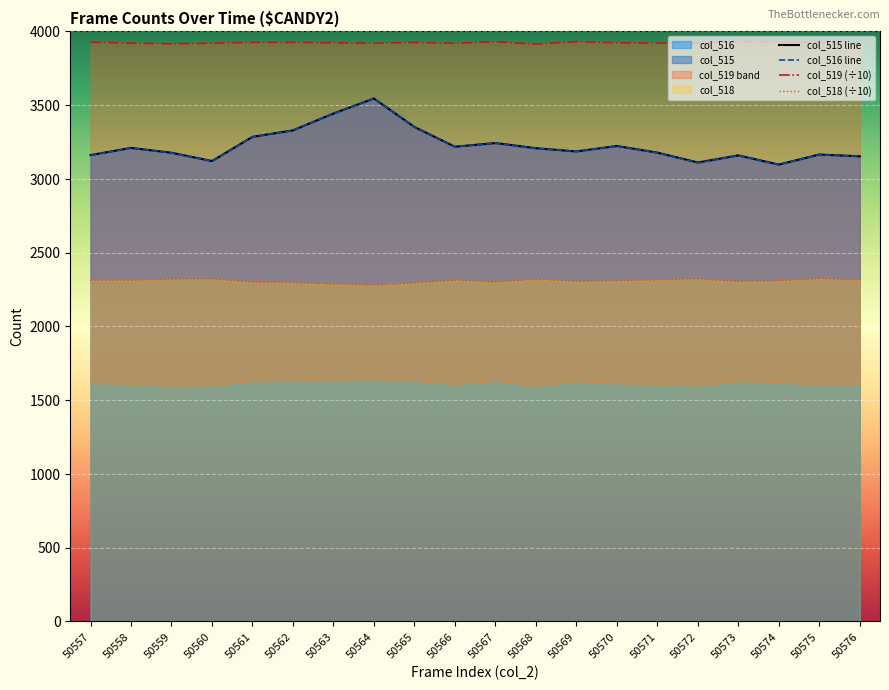

List the series in order of their peak value, highest first.

col_519 (÷10), col_515 line, col_516 line, col_518 (÷10)